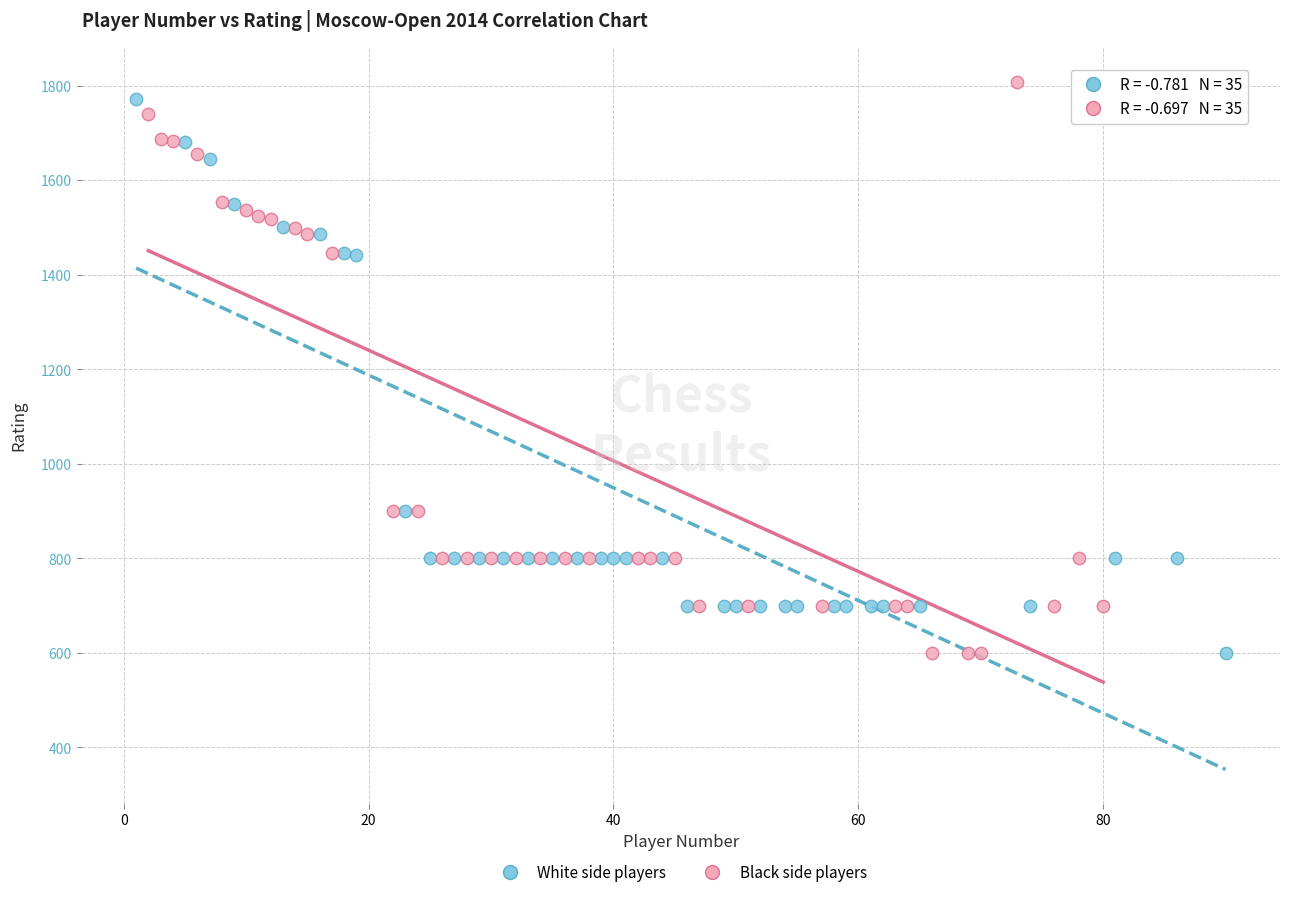

Which series reaches the maximum Y coordinate?

Black side players